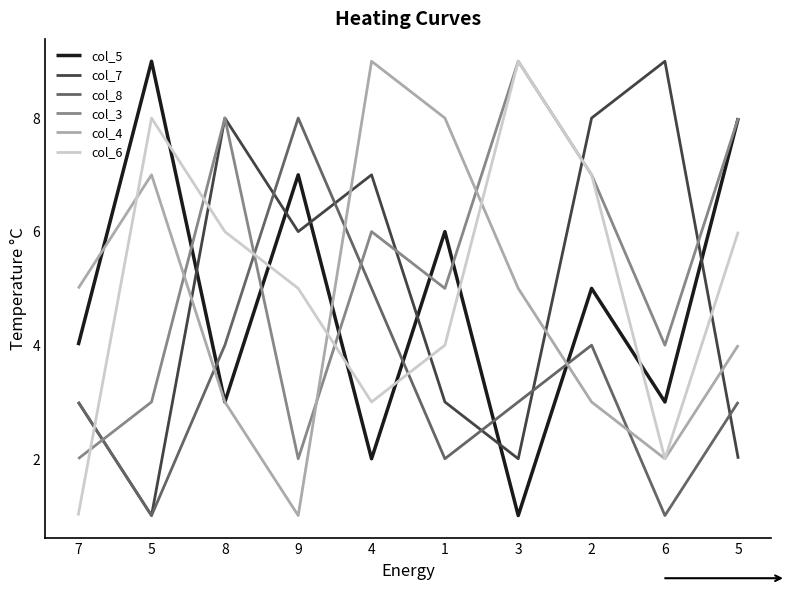

Where does the col_4 series first go above 5?

5